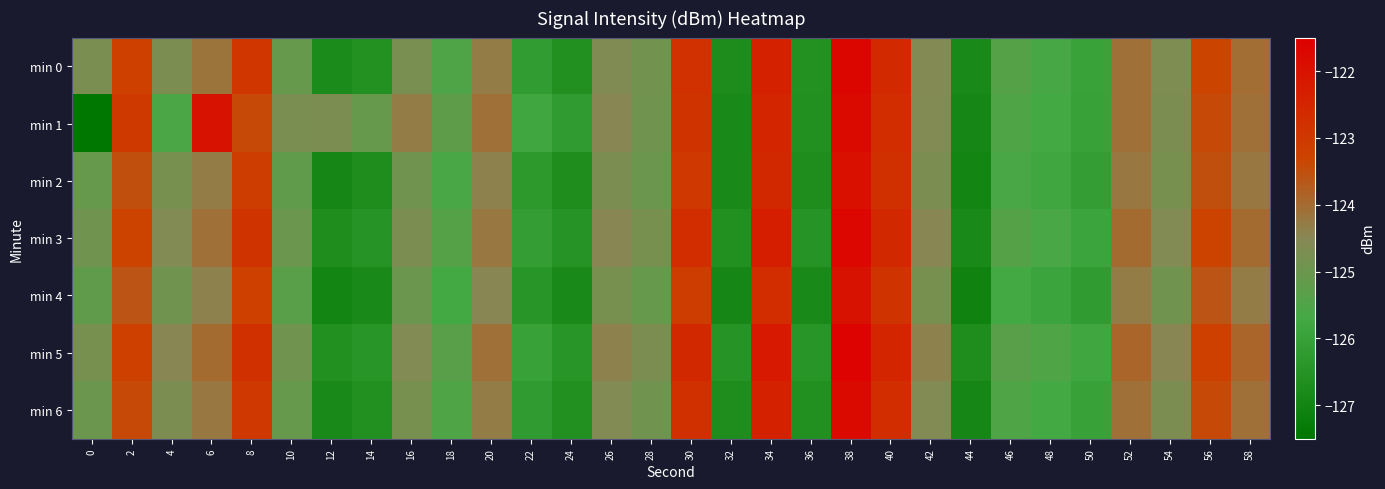

Reading left to right, list all the values displayed in this chart.

min 0: 0=-124.7	2=-123.2	4=-124.7	6=-124.2	8=-123.0	10=-125.1	12=-126.8	14=-126.6	16=-124.7	18=-125.5	20=-124.3	22=-126.2	24=-126.6	26=-124.6	28=-124.9	30=-122.8	32=-126.7	34=-122.4	36=-126.6	38=-121.7	40=-122.6	42=-124.6	44=-126.8	46=-125.4	48=-125.6	50=-126.0	52=-124.1	54=-124.7	56=-123.3	58=-124.0
min 1: 0=-127.5	2=-123.0	4=-125.6	6=-122.0	8=-123.4	10=-124.7	12=-124.7	14=-125.1	16=-124.3	18=-125.2	20=-124.1	22=-125.8	24=-126.2	26=-124.5	28=-124.9	30=-122.9	32=-126.8	34=-122.5	36=-126.6	38=-121.8	40=-122.7	42=-124.6	44=-126.9	46=-125.5	48=-125.7	50=-126.0	52=-124.1	54=-124.7	56=-123.4	58=-124.1
min 2: 0=-125.1	2=-123.5	4=-124.8	6=-124.3	8=-123.1	10=-125.2	12=-126.9	14=-126.7	16=-124.9	18=-125.6	20=-124.4	22=-126.3	24=-126.7	26=-124.7	28=-125.0	30=-123.0	32=-126.8	34=-122.6	36=-126.7	38=-121.9	40=-122.8	42=-124.7	44=-127.0	46=-125.6	48=-125.8	50=-126.1	52=-124.2	54=-124.8	56=-123.5	58=-124.2
min 3: 0=-124.9	2=-123.3	4=-124.6	6=-124.1	8=-122.9	10=-125.0	12=-126.7	14=-126.5	16=-124.7	18=-125.4	20=-124.2	22=-126.1	24=-126.5	26=-124.5	28=-124.8	30=-122.7	32=-126.6	34=-122.3	36=-126.5	38=-121.7	40=-122.6	42=-124.5	44=-126.8	46=-125.4	48=-125.6	50=-125.9	52=-124.0	54=-124.6	56=-123.3	58=-124.0
min 4: 0=-125.2	2=-123.6	4=-124.9	6=-124.4	8=-123.2	10=-125.3	12=-127.0	14=-126.8	16=-125.0	18=-125.7	20=-124.5	22=-126.4	24=-126.8	26=-124.8	28=-125.1	30=-123.1	32=-126.9	34=-122.7	36=-126.8	38=-122.0	40=-122.9	42=-124.8	44=-127.1	46=-125.7	48=-125.9	50=-126.2	52=-124.3	54=-124.9	56=-123.6	58=-124.3
min 5: 0=-124.8	2=-123.2	4=-124.5	6=-124.0	8=-122.8	10=-124.9	12=-126.6	14=-126.4	16=-124.6	18=-125.3	20=-124.1	22=-126.0	24=-126.4	26=-124.4	28=-124.7	30=-122.6	32=-126.5	34=-122.2	36=-126.4	38=-121.6	40=-122.5	42=-124.4	44=-126.7	46=-125.3	48=-125.5	50=-125.8	52=-123.9	54=-124.5	56=-123.2	58=-123.9
min 6: 0=-125.0	2=-123.4	4=-124.7	6=-124.2	8=-123.0	10=-125.1	12=-126.8	14=-126.6	16=-124.8	18=-125.5	20=-124.3	22=-126.2	24=-126.6	26=-124.6	28=-124.9	30=-122.8	32=-126.7	34=-122.4	36=-126.6	38=-121.8	40=-122.7	42=-124.6	44=-126.9	46=-125.5	48=-125.7	50=-126.0	52=-124.1	54=-124.7	56=-123.4	58=-124.1